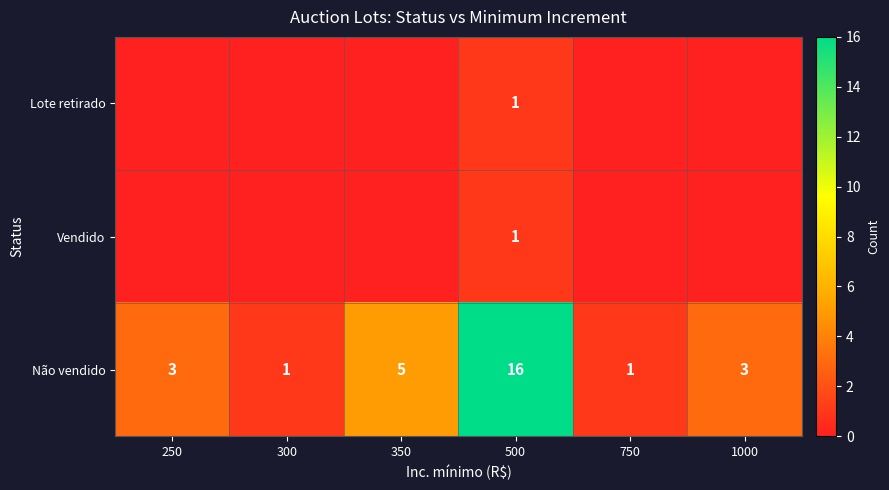

The value of Não vendido at 750 is 1. True or false?

True